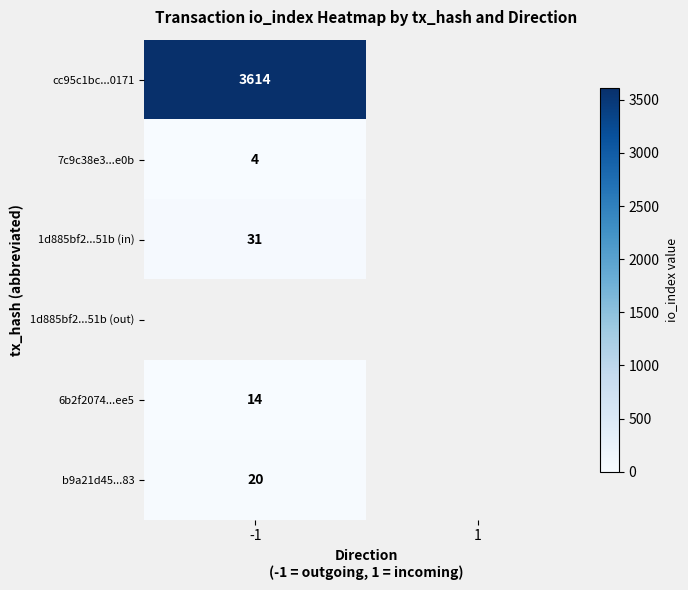

What is the spread (max minus min) of values at -1?

3610.0